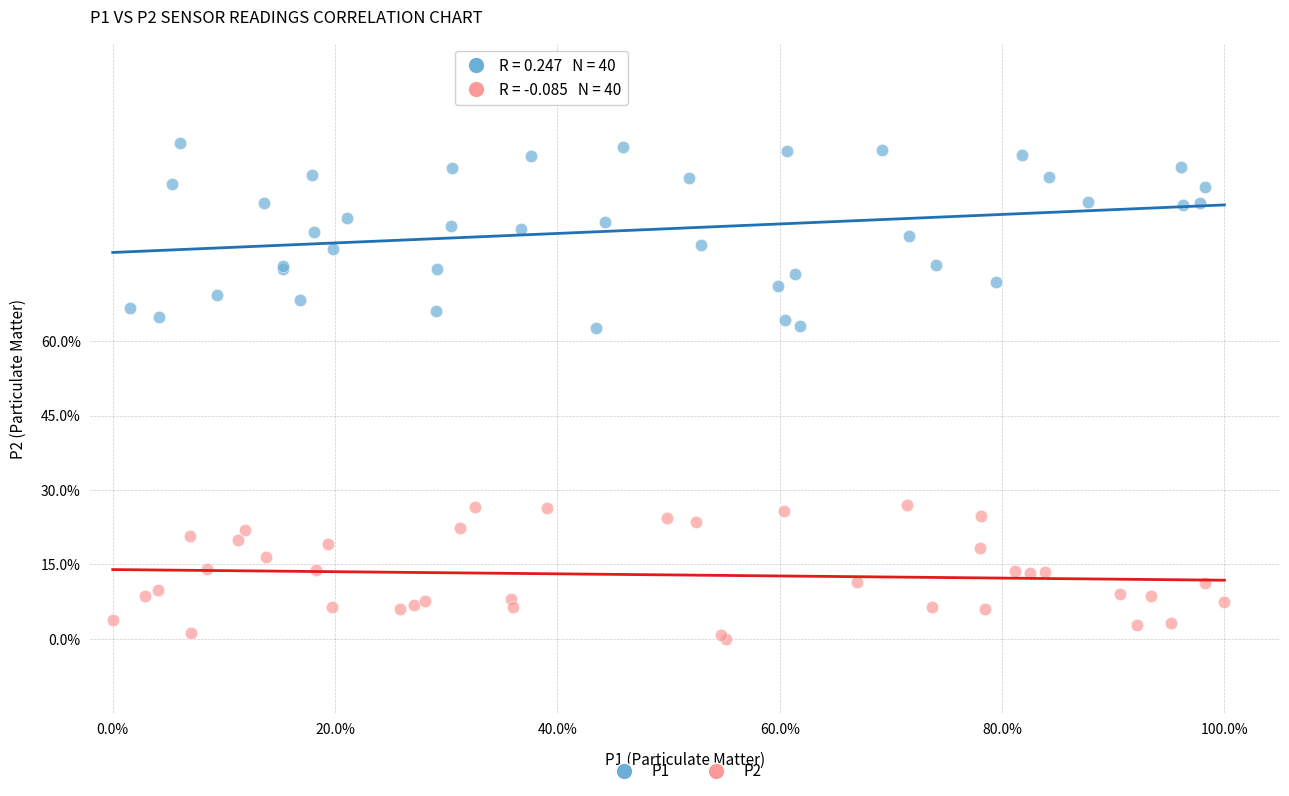

Which series contains the highest Y value?

P1